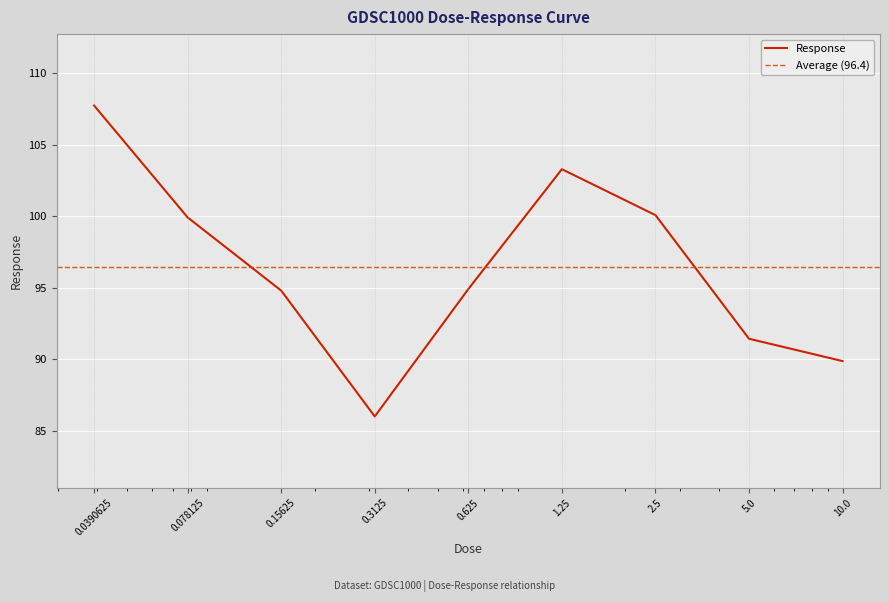

Rank the categories by value from lowest to highest.

0.3125, 10.0, 5.0, 0.15625, 0.625, 0.078125, 2.5, 1.25, 0.0390625